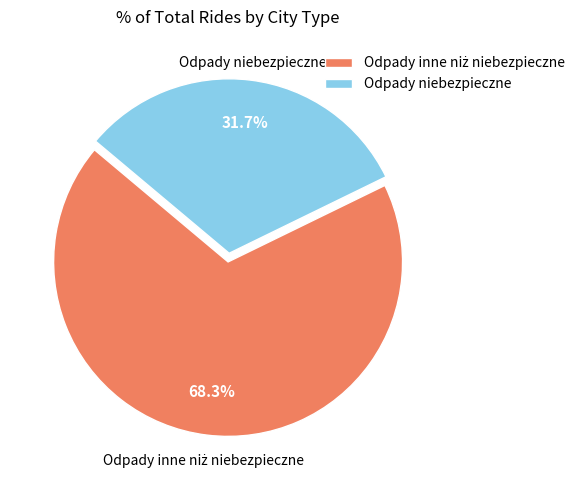

To the nearest percent, what is the difference between the largest and smallest slice percentages?

37%